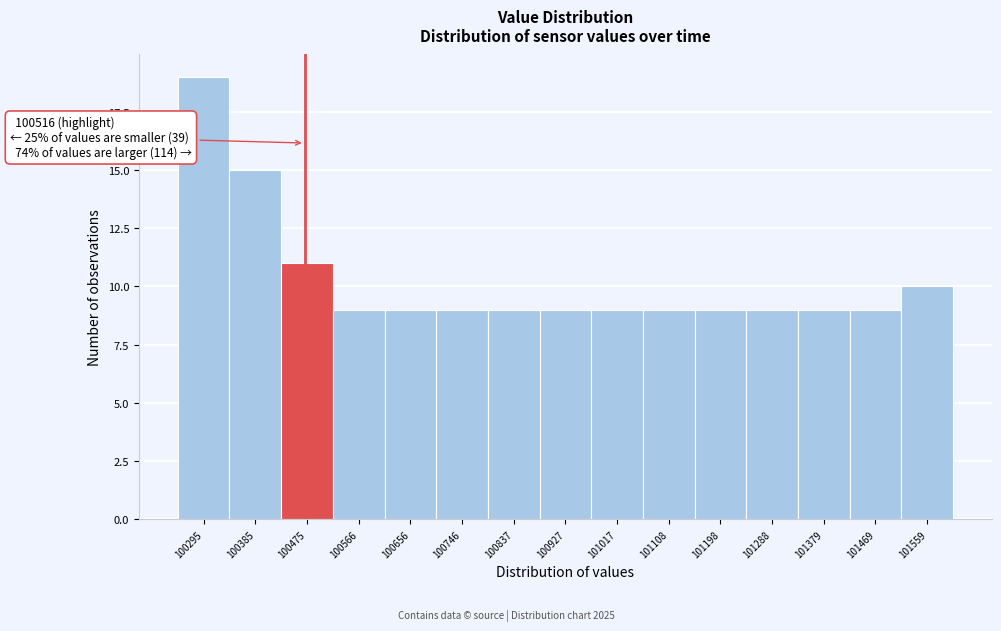

Reading left to right, extract all data points from this chart.

100295=19	100385=15	100475=11	100566=9	100656=9	100746=9	100837=9	100927=9	101017=9	101108=9	101198=9	101288=9	101379=9	101469=9	101559=10